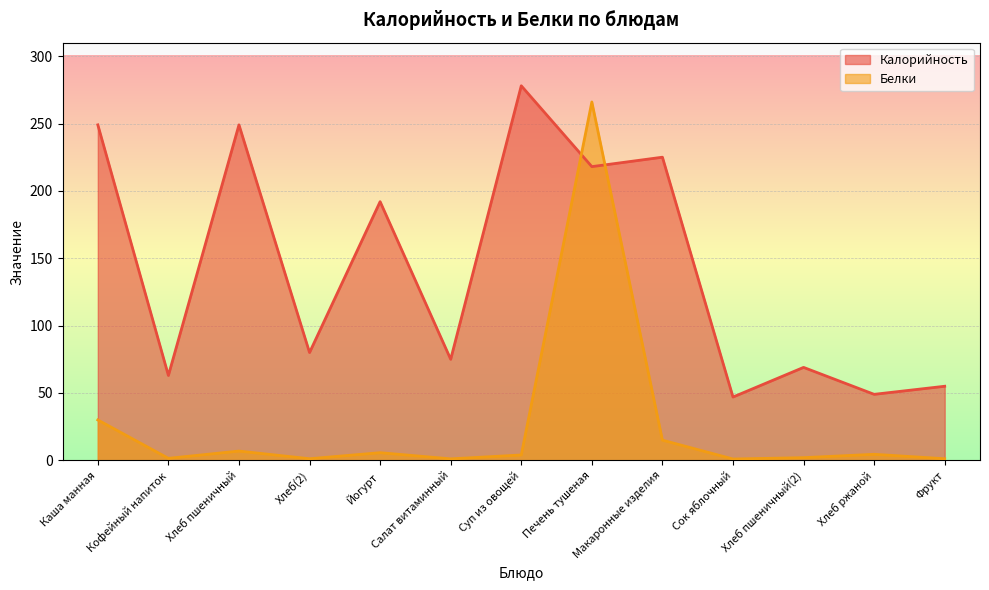

Reading left to right, list all the values displayed in this chart.

Калорийность: Каша манная=249.0	Кофейный напиток=63.0	Хлеб пшеничный=249.0	Хлеб(2)=80.0	Йогурт=192.0	Салат витаминный=75.0	Суп из овощей=278.0	Печень тушеная=218.0	Макаронные изделия=225.0	Сок яблочный=47.0	Хлеб пшеничный(2)=69.0	Хлеб ржаной=49.0	Фрукт=55.0
Белки: Каша манная=30.0	Кофейный напиток=1.5	Хлеб пшеничный=6.9	Хлеб(2)=1.2	Йогурт=5.7	Салат витаминный=1.1	Суп из овощей=4.0	Печень тушеная=266.0	Макаронные изделия=15.0	Сок яблочный=1.0	Хлеб пшеничный(2)=2.0	Хлеб ржаной=4.5	Фрукт=1.2